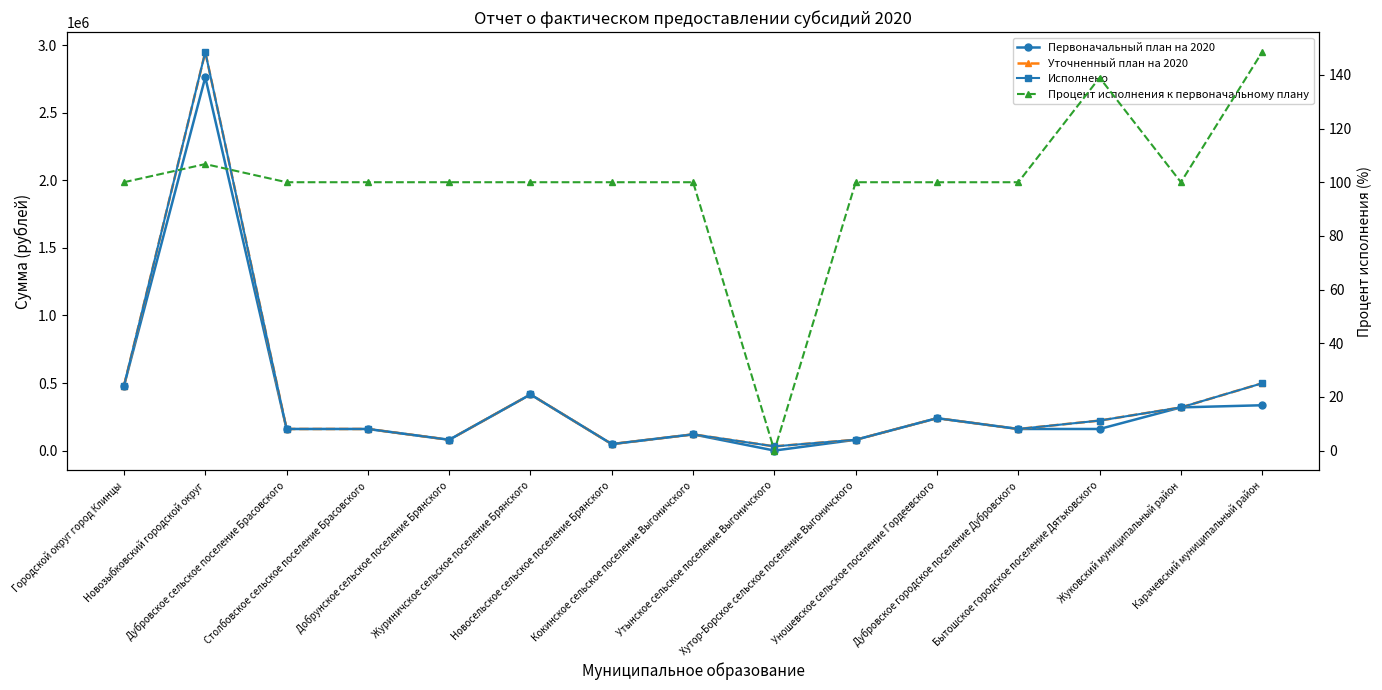

What are all the series names shown in the legend?

Первоначальный план на 2020, Уточненный план на 2020, Исполнено, Процент исполнения к первоначальному плану